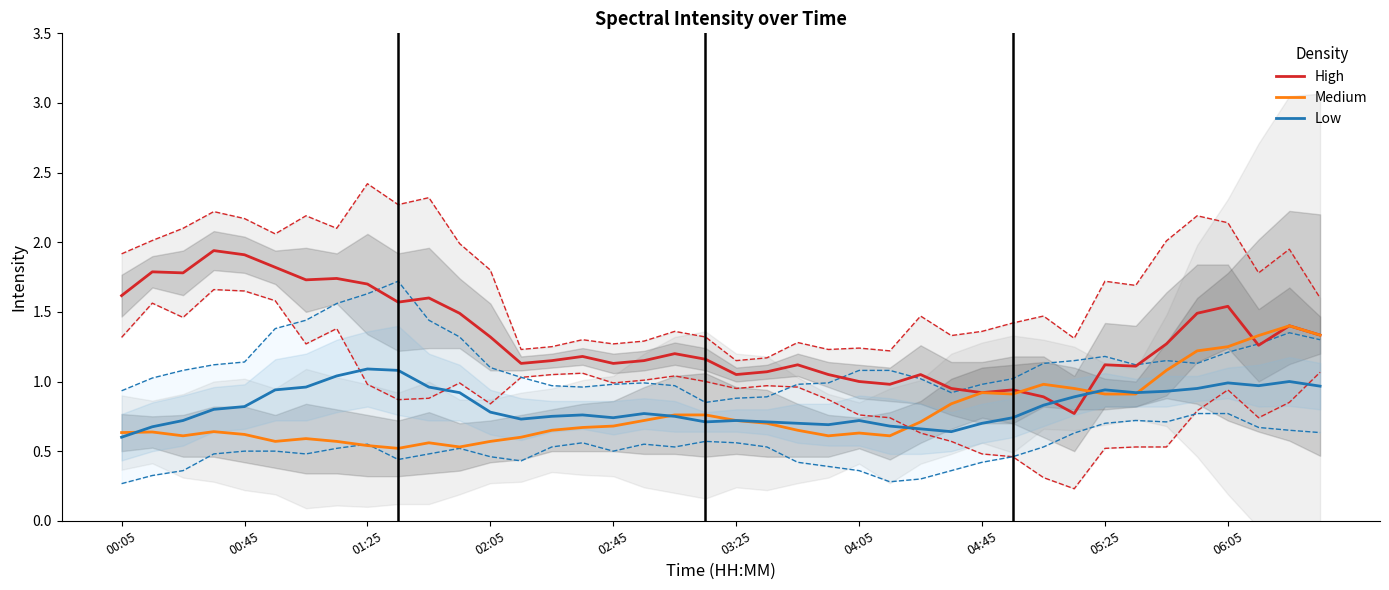

What is the total value across all series at 23?

2.4